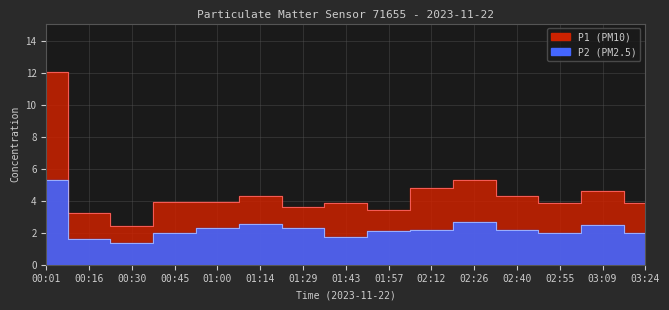

What is the lowest value of the P2 series?

1.4